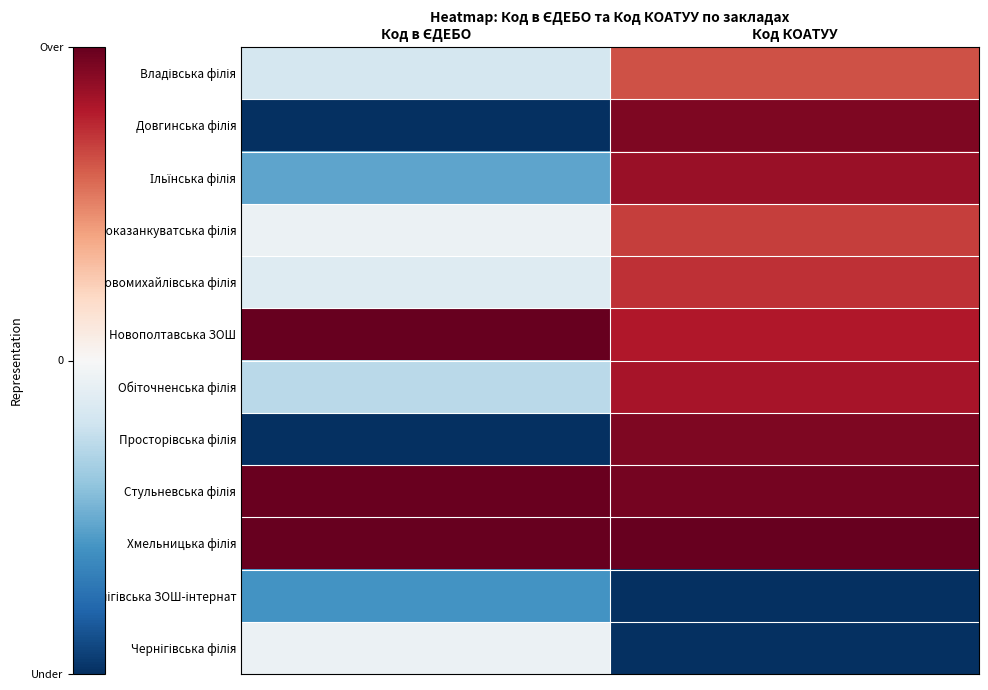

What is the difference between the highest and lowest values at Код КОАТУУ?

2.0